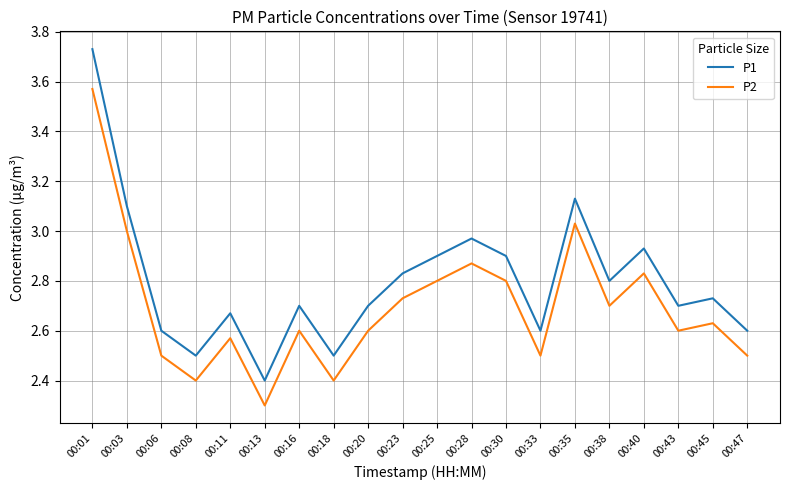

True or false: P2 and P1 cross at least once.

False